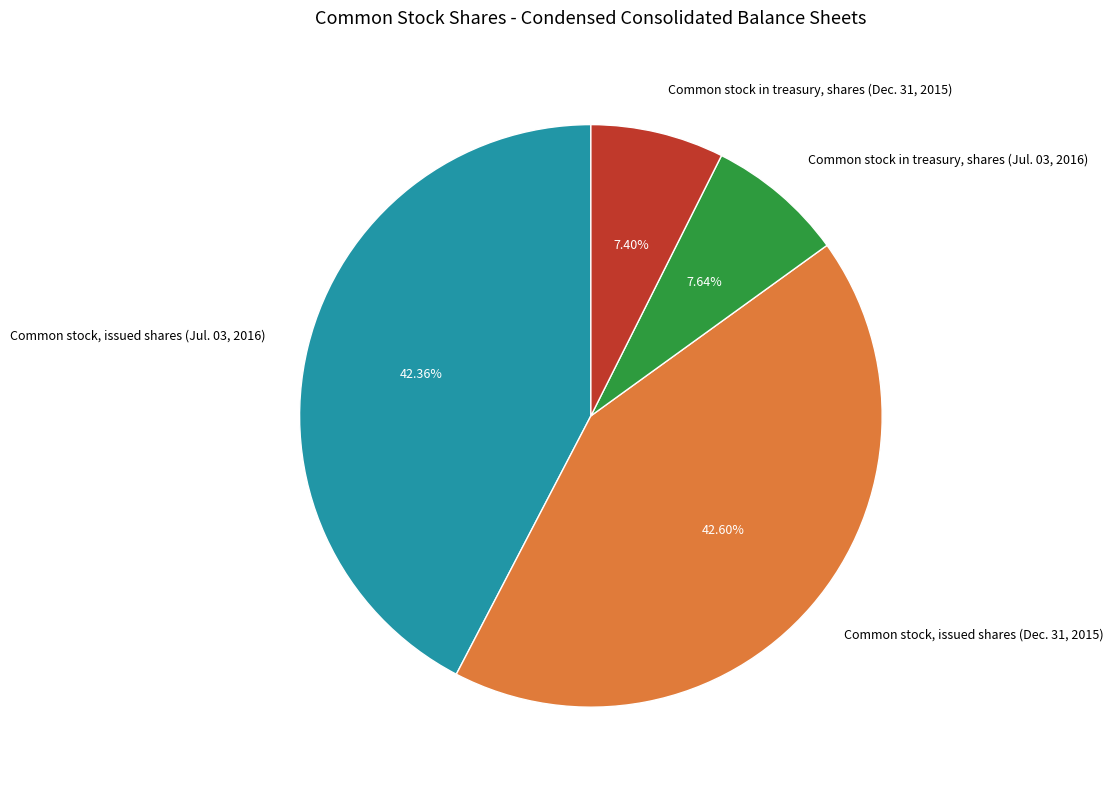

How many segments does this pie chart have?

4